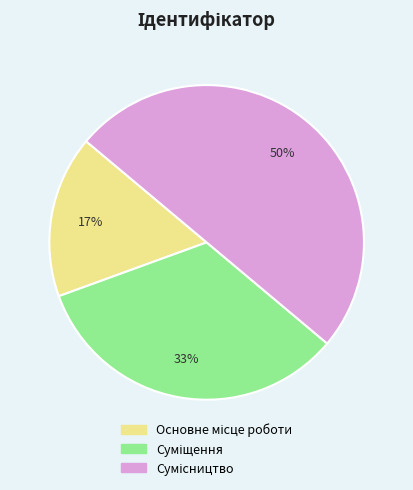

To the nearest percent, what is the average slice percentage?

33%